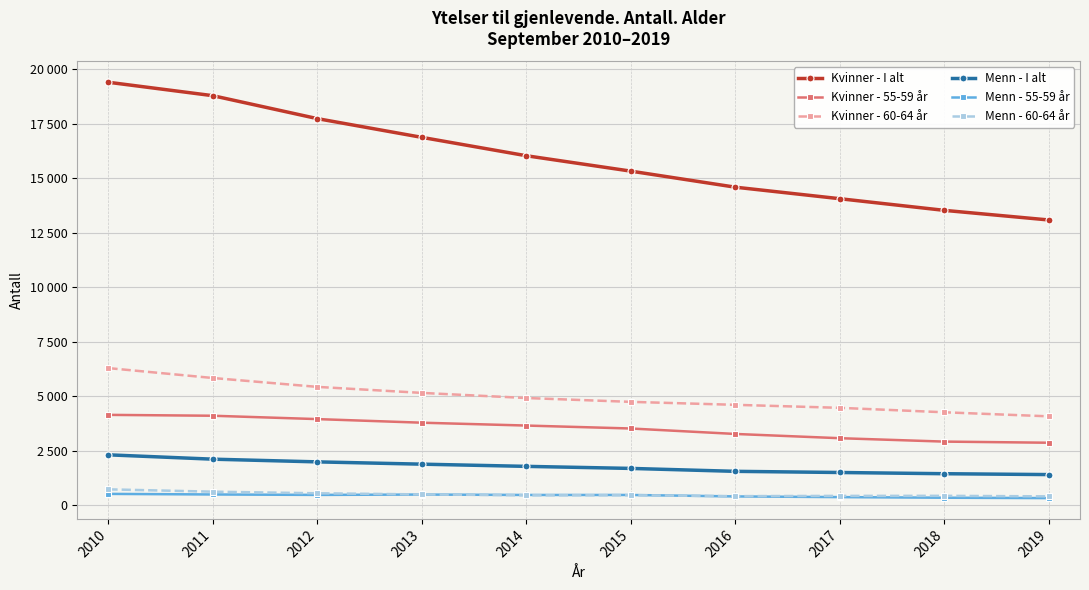

Which series has the largest range (max minus min)?

Kvinner - I alt